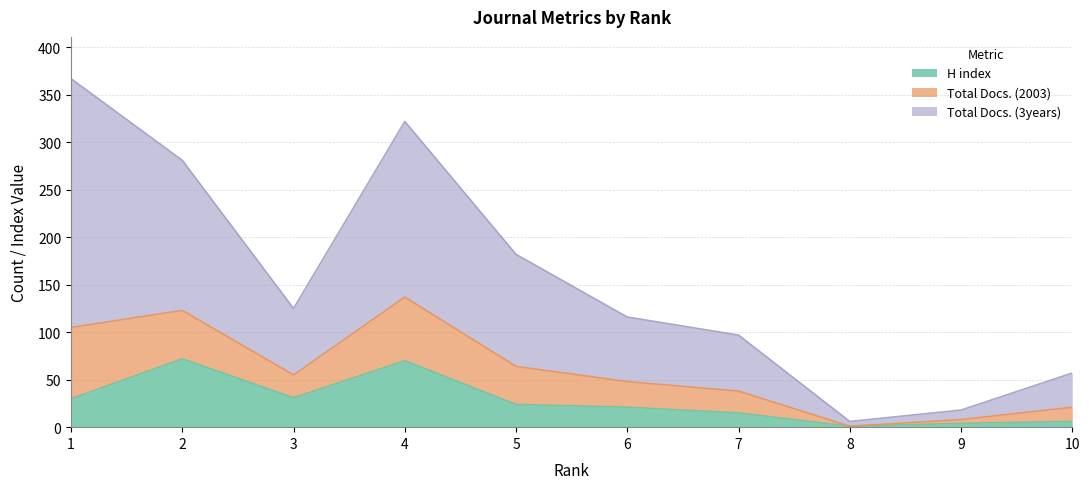

At which label does H index first exceed 24?

1